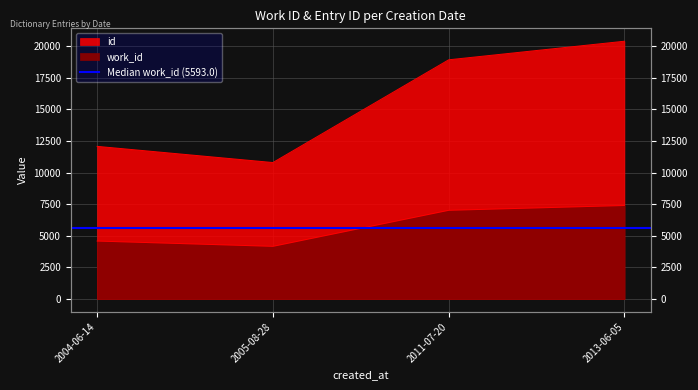

Between 2004-06-14 and 2005-08-28, which series saw the biggest shift?

id